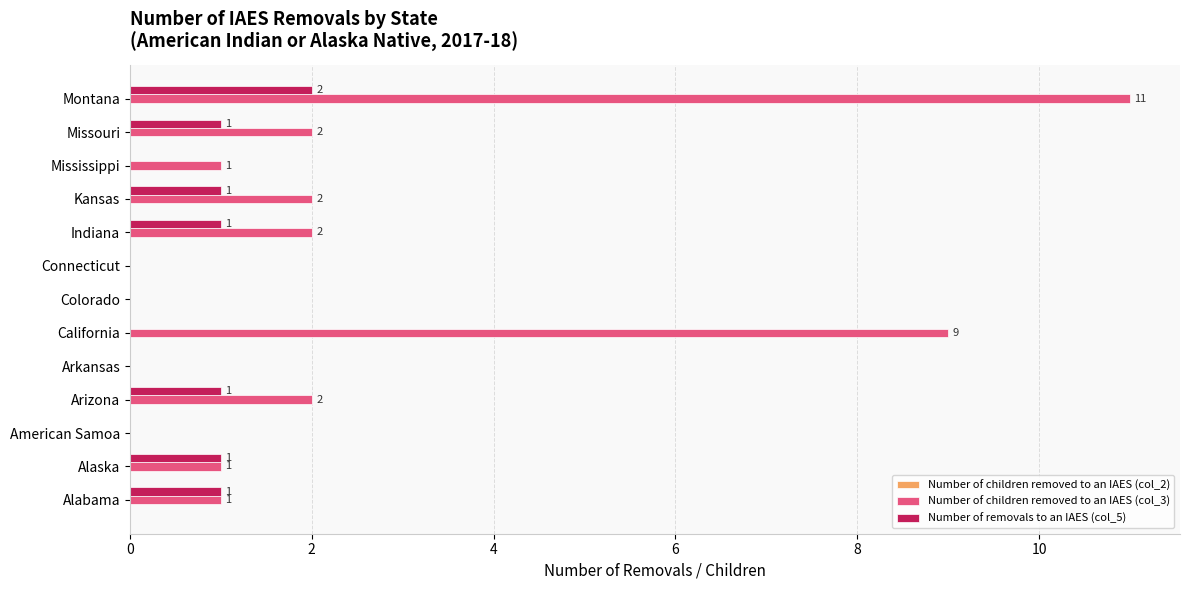

At which category is the sum across all series the highest?

Montana